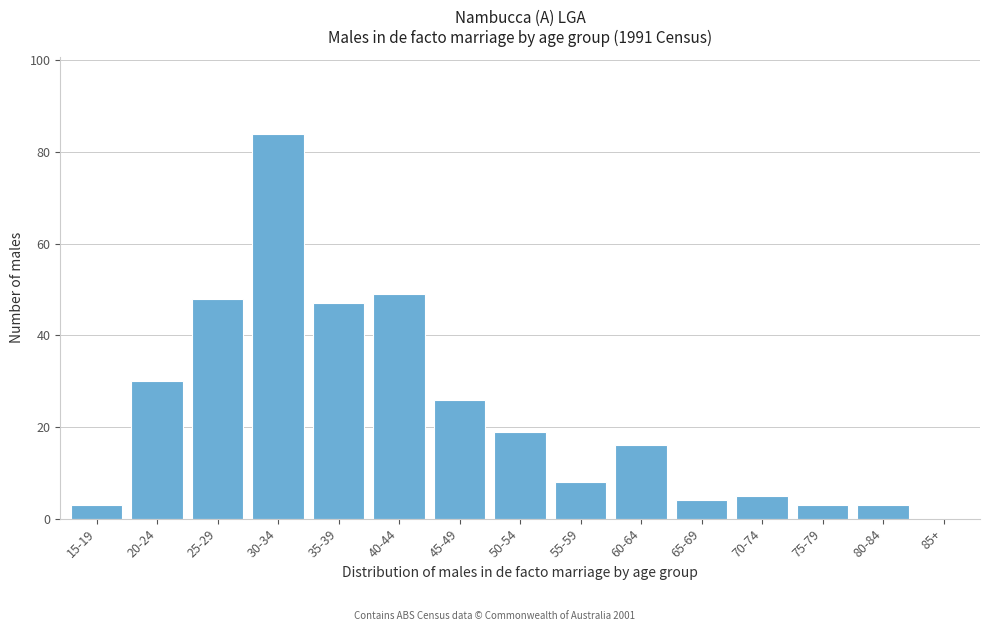

Reading right to left, transcribe all the data shown in this chart.

85+=0	80-84=3	75-79=3	70-74=5	65-69=4	60-64=16	55-59=8	50-54=19	45-49=26	40-44=49	35-39=47	30-34=84	25-29=48	20-24=30	15-19=3